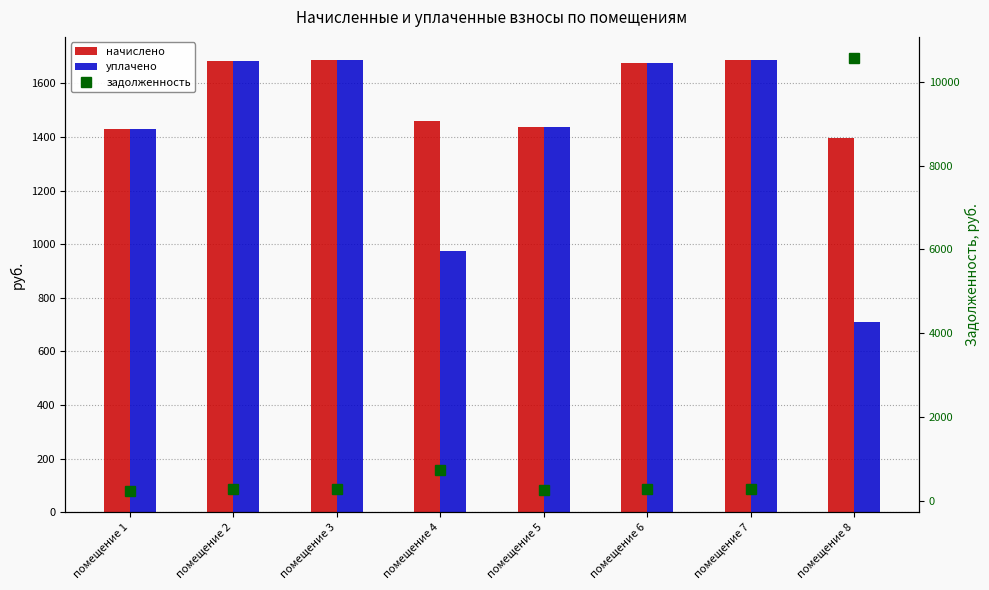

Which series has the largest range (max minus min)?

задолженность